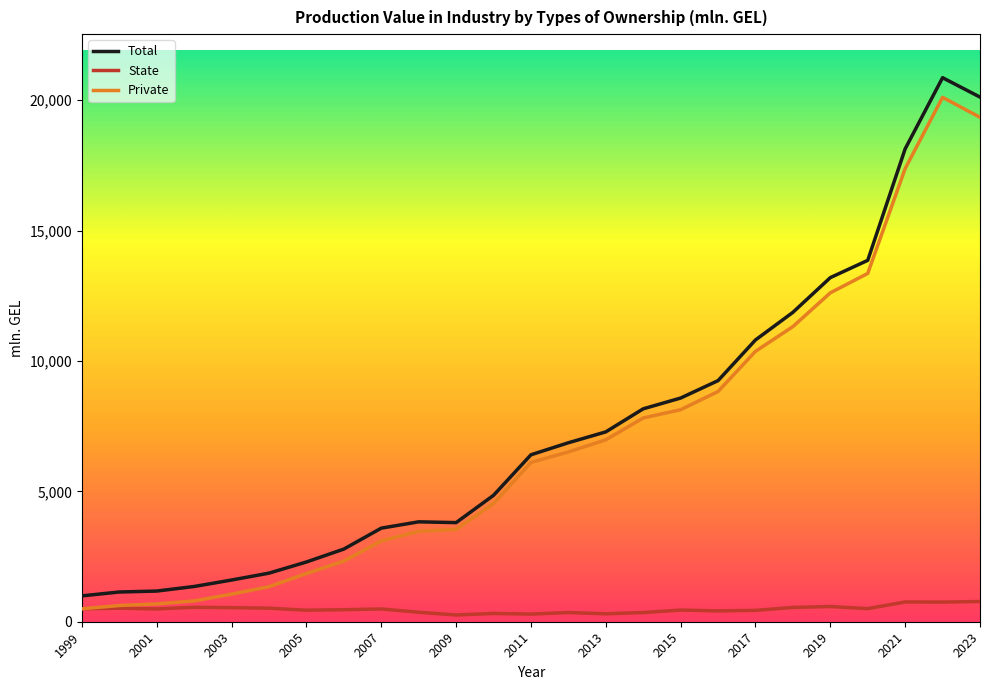

In Total, how many points are higher than both neighbors (excluding endpoints)?

2